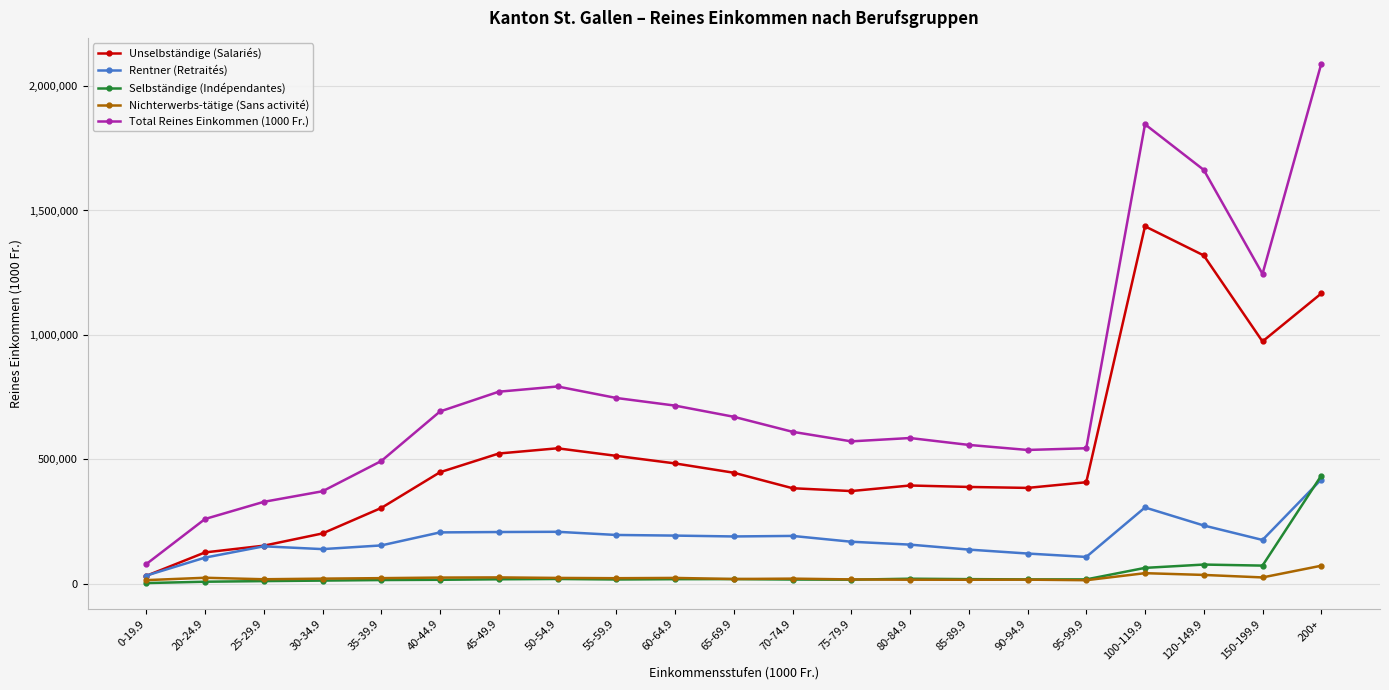

How many lines are shown in the chart?

5